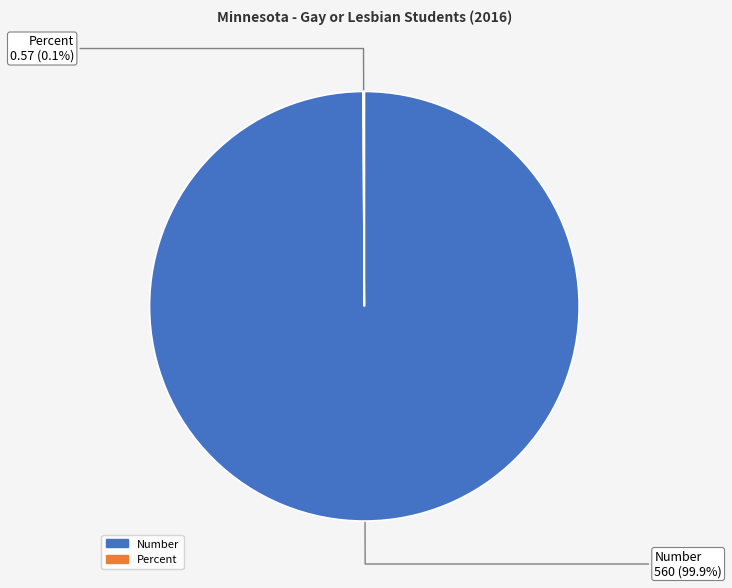

The Number slice represents 89% of the pie. True or false?

False